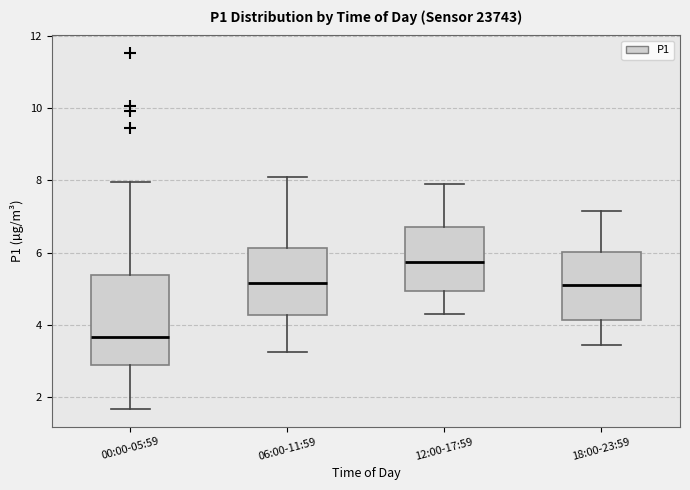

Which box's median line is the lowest?

00:00-05:59